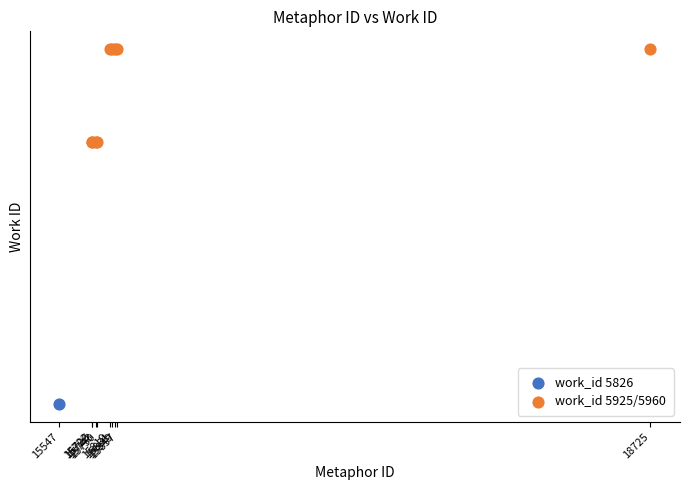

What are all the series names shown in the legend?

work_id 5826, work_id 5925/5960